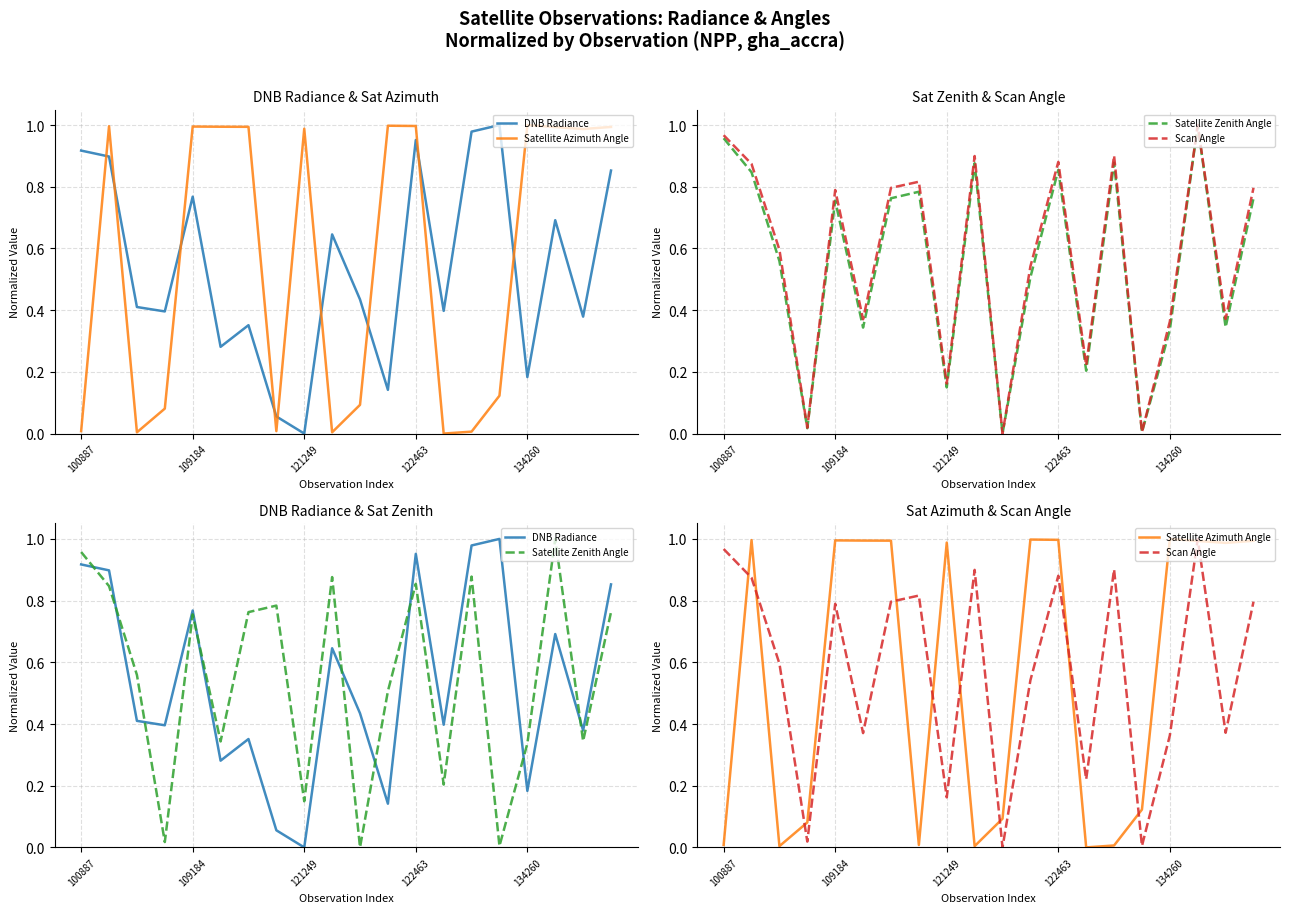

Read the Satellite Azimuth Angle value at 17.

1.0